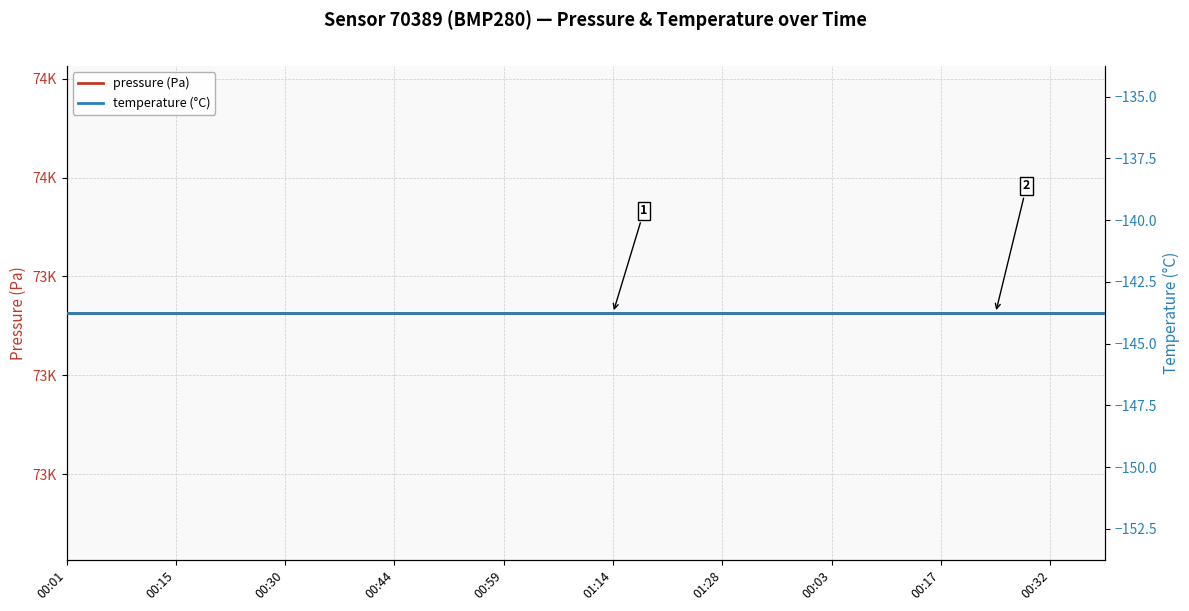

Is this an area chart (filled region under the line)?

No